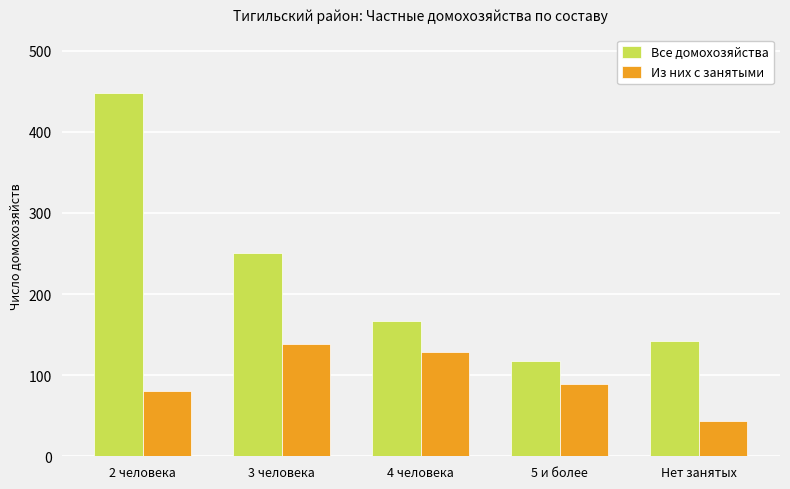

Read the Все домохозяйства value at 4 человека, to the nearest 50.

150